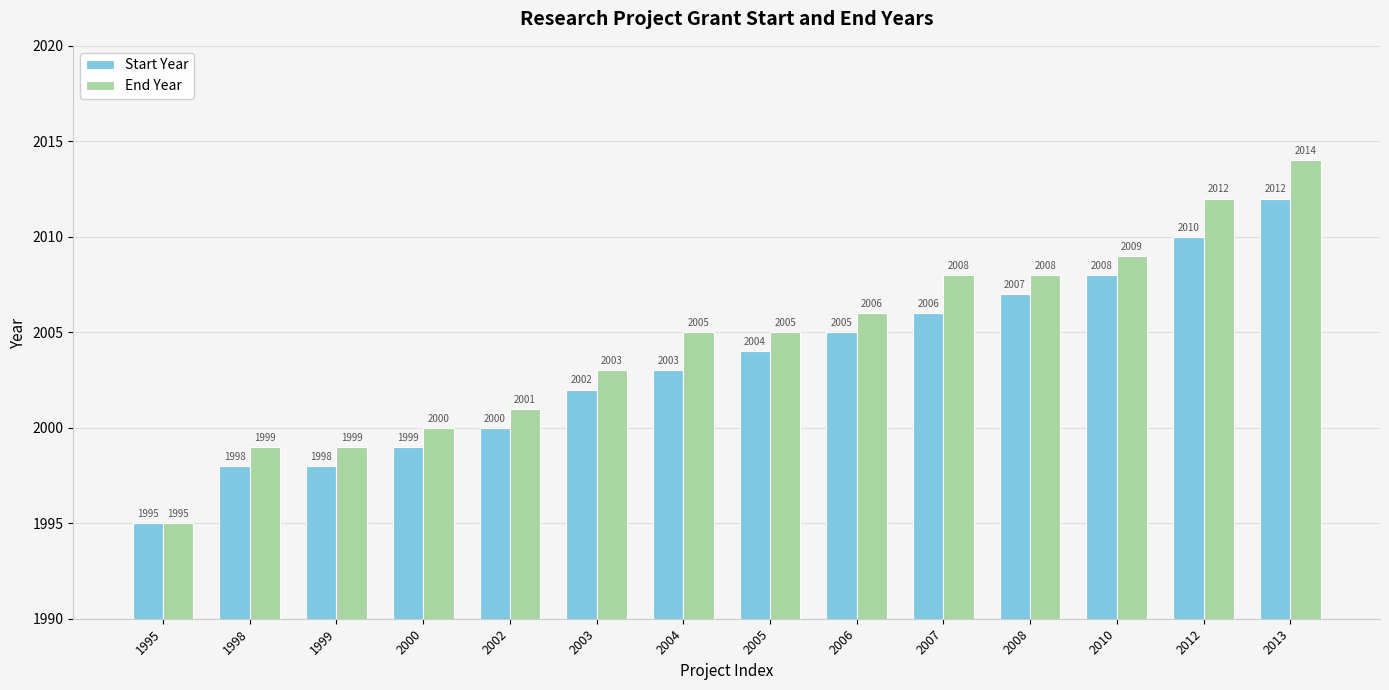

At how many categories does at least one series exceed 2007?

5